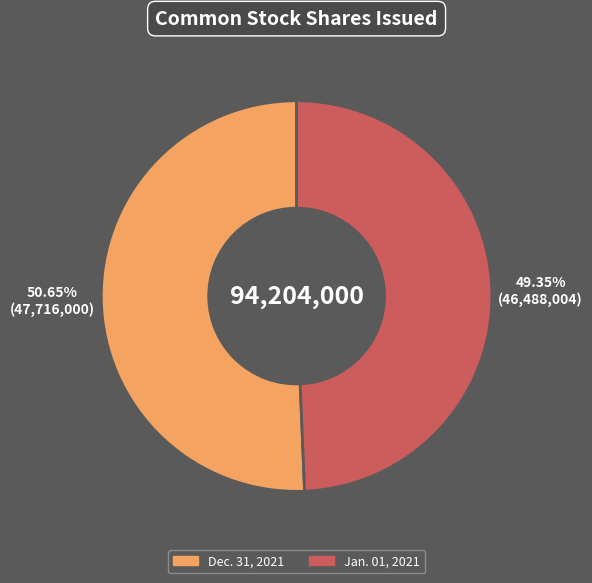

Which slice is the largest?

Dec. 31, 2021